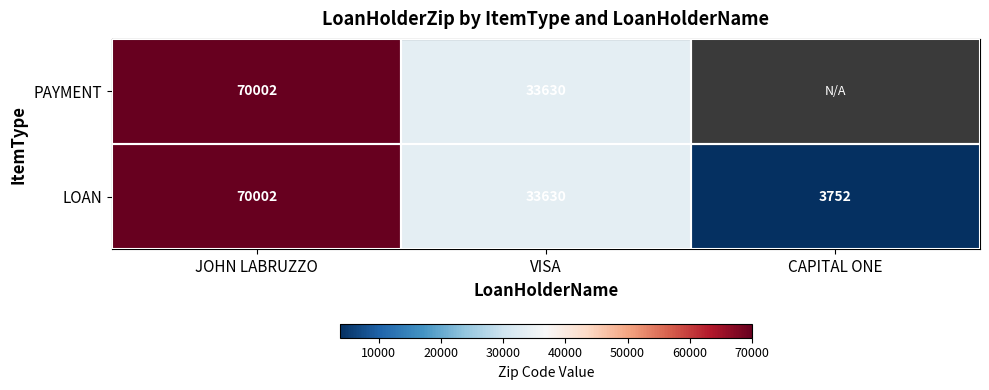

What is the difference between the maximum and minimum values in the LOAN series?

66250